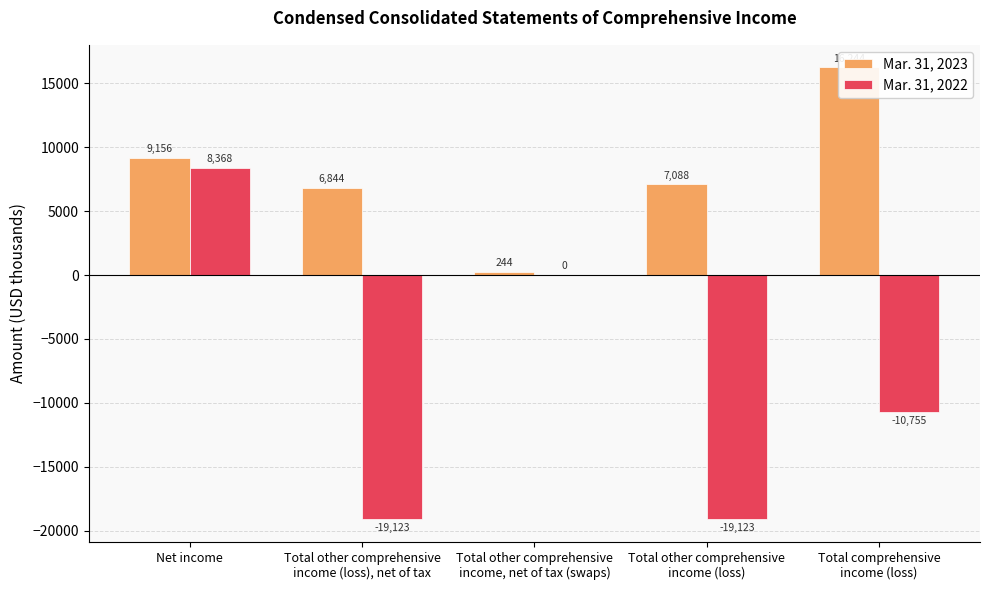

Which series has the largest range (max minus min)?

Mar. 31, 2022